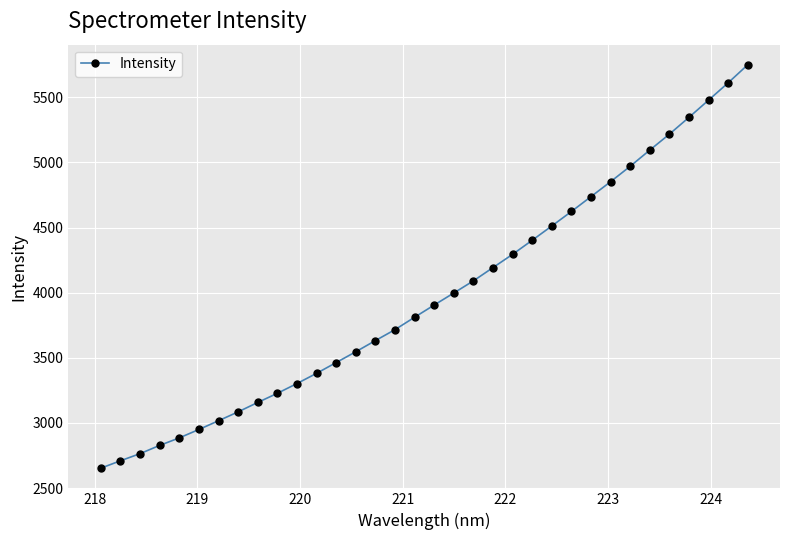

What is the value of the 12th point from the left?

3381.1